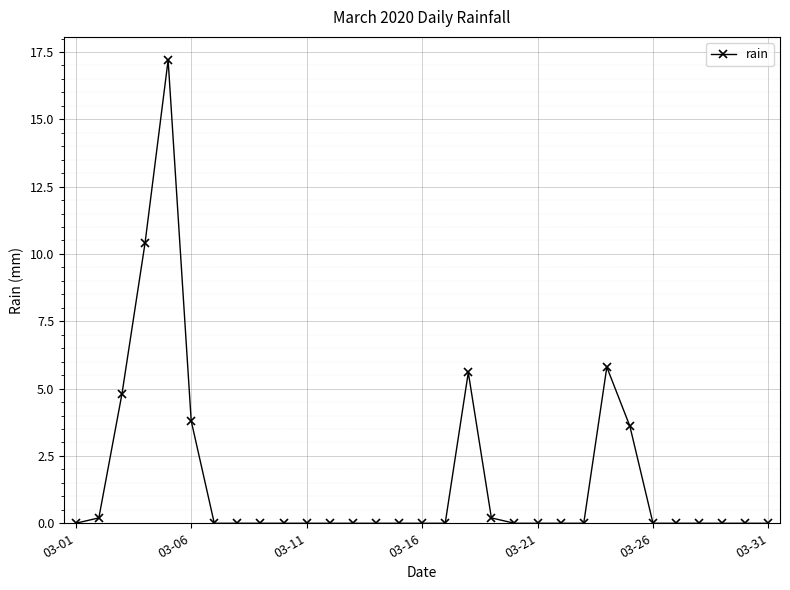

How many lines are shown in the chart?

1